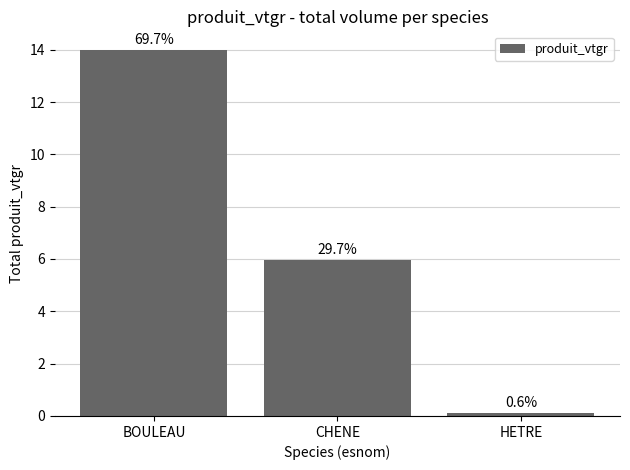

What is the maximum value shown in the chart?

14.0